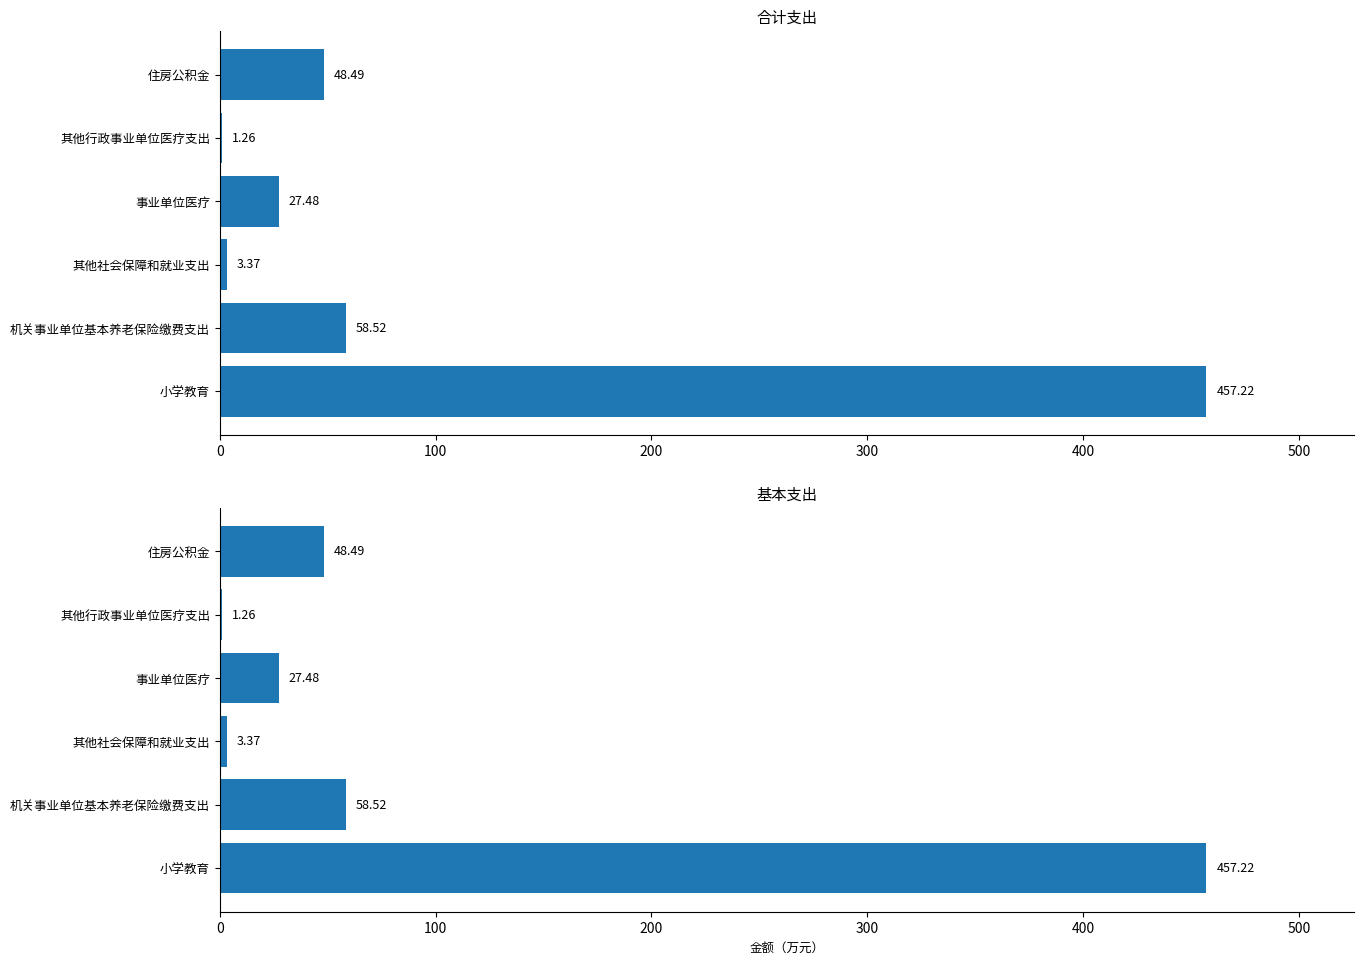

List the series in order of their peak value, lowest first.

合计, 基本支出